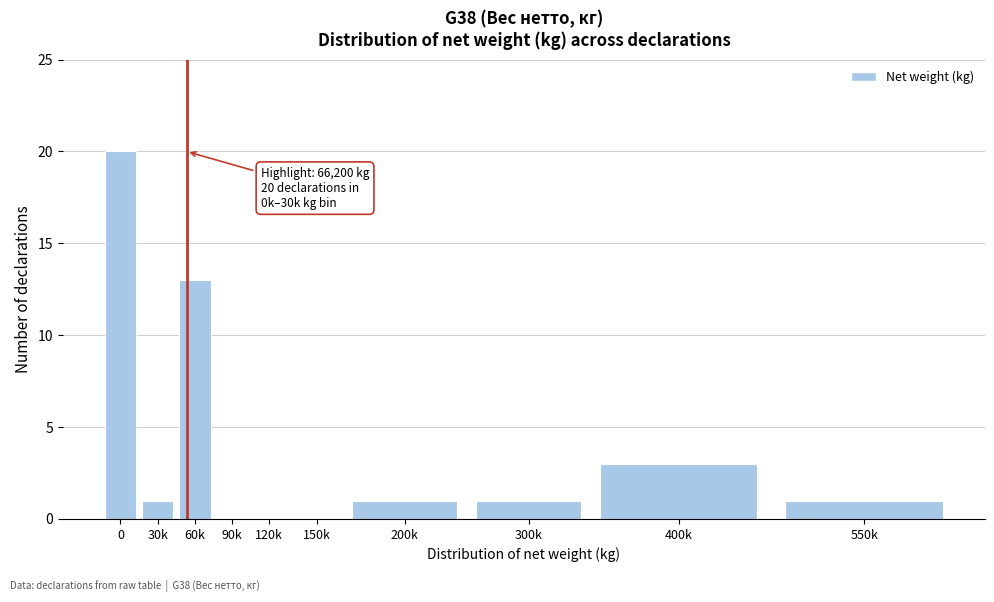

Reading left to right, what are all the values shown in this chart?

0=20	30k=1	60k=13	90k=0	120k=0	150k=0	200k=1	300k=1	400k=3	550k=1